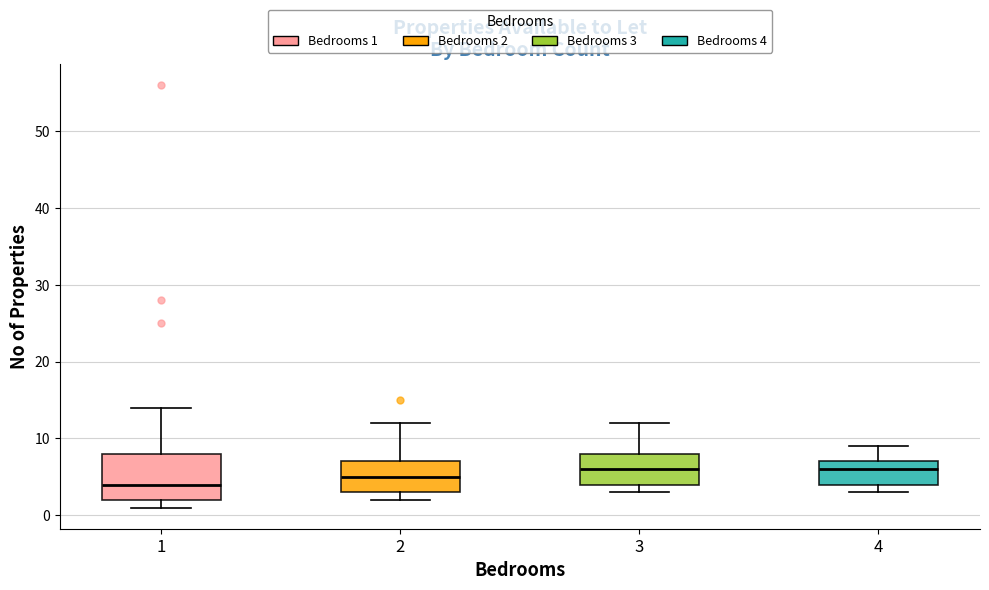

Reading left to right, read every box against the y-axis: the position of its median line, the range the box covers, and the ends of its whiskers. The values are not printed on the chart, so give them approximately, as read against the axis.

1: median 4, box 2 to 8, whiskers 1 to 14
2: median 5, box 3 to 7, whiskers 2 to 12
3: median 6, box 4 to 8, whiskers 3 to 12
4: median 6, box 4 to 7, whiskers 3 to 9